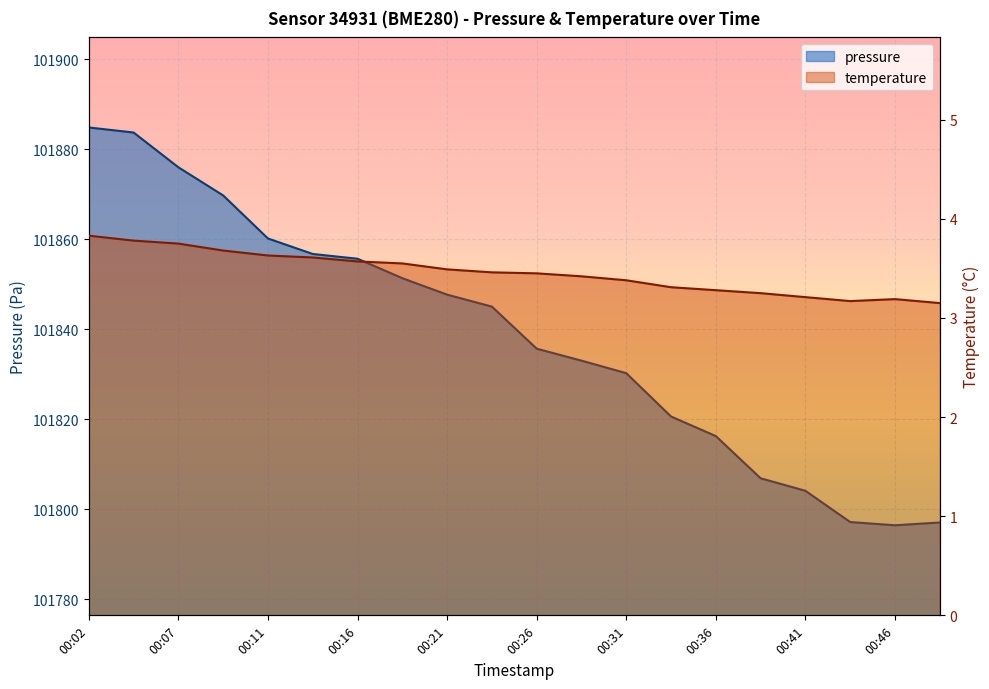

True or false: temperature and pressure cross at least once.

False